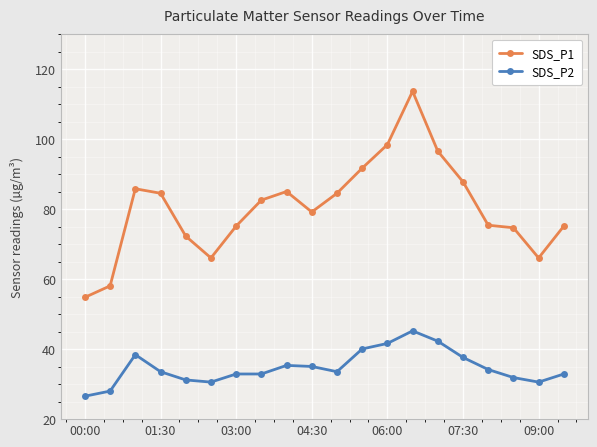

At how many categories does at least one series exceed 64?

18